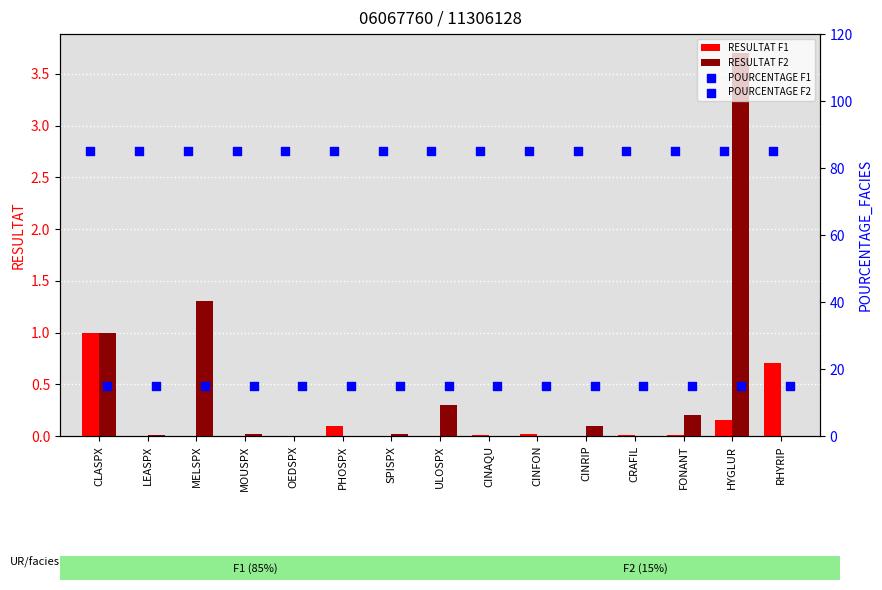

Which series reaches the minimum Y coordinate?

RESULTAT F1